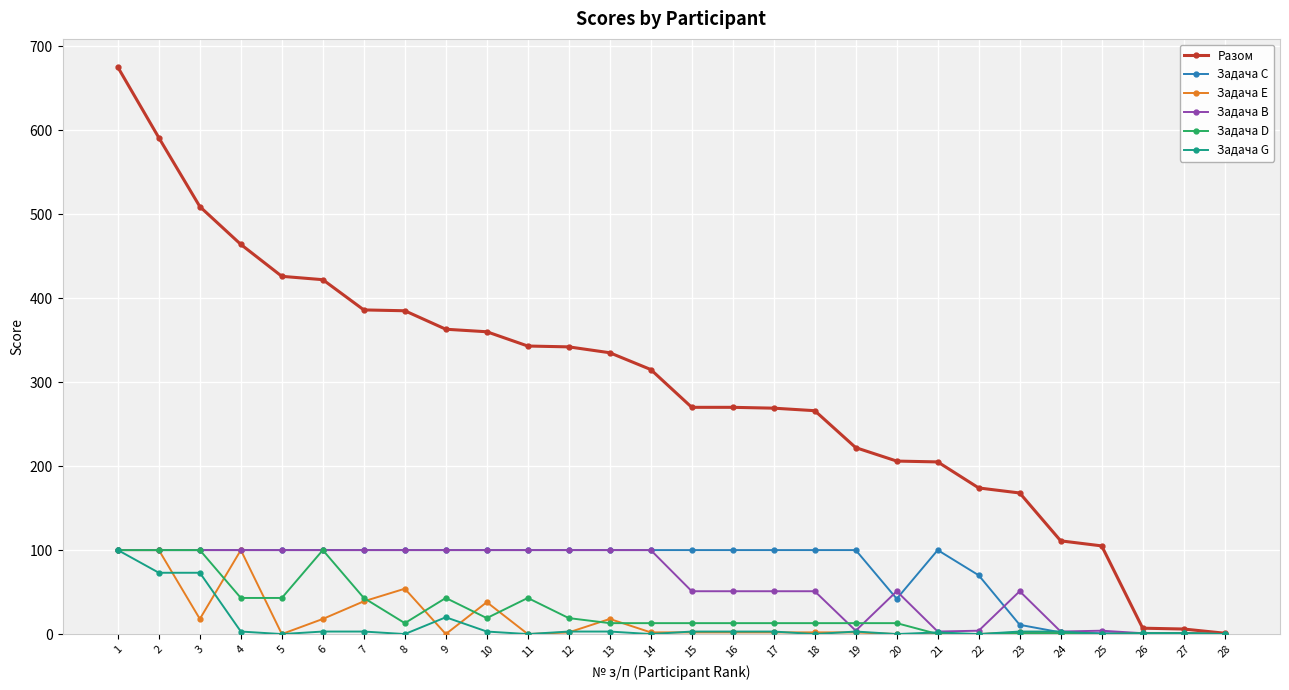

Which series has the largest range (max minus min)?

Разом